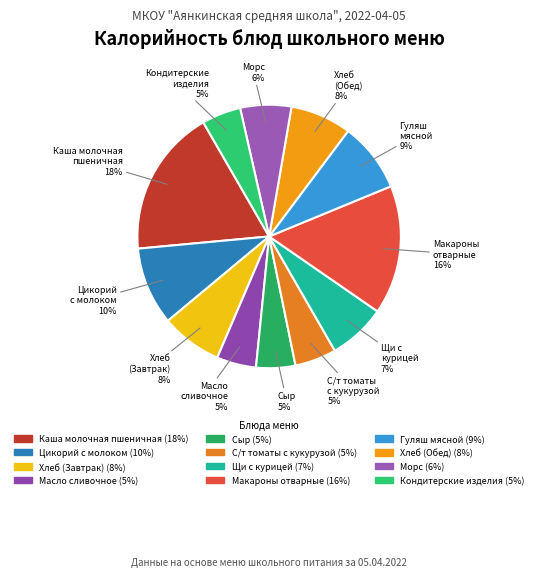

Is there a majority slice in this chart?

No